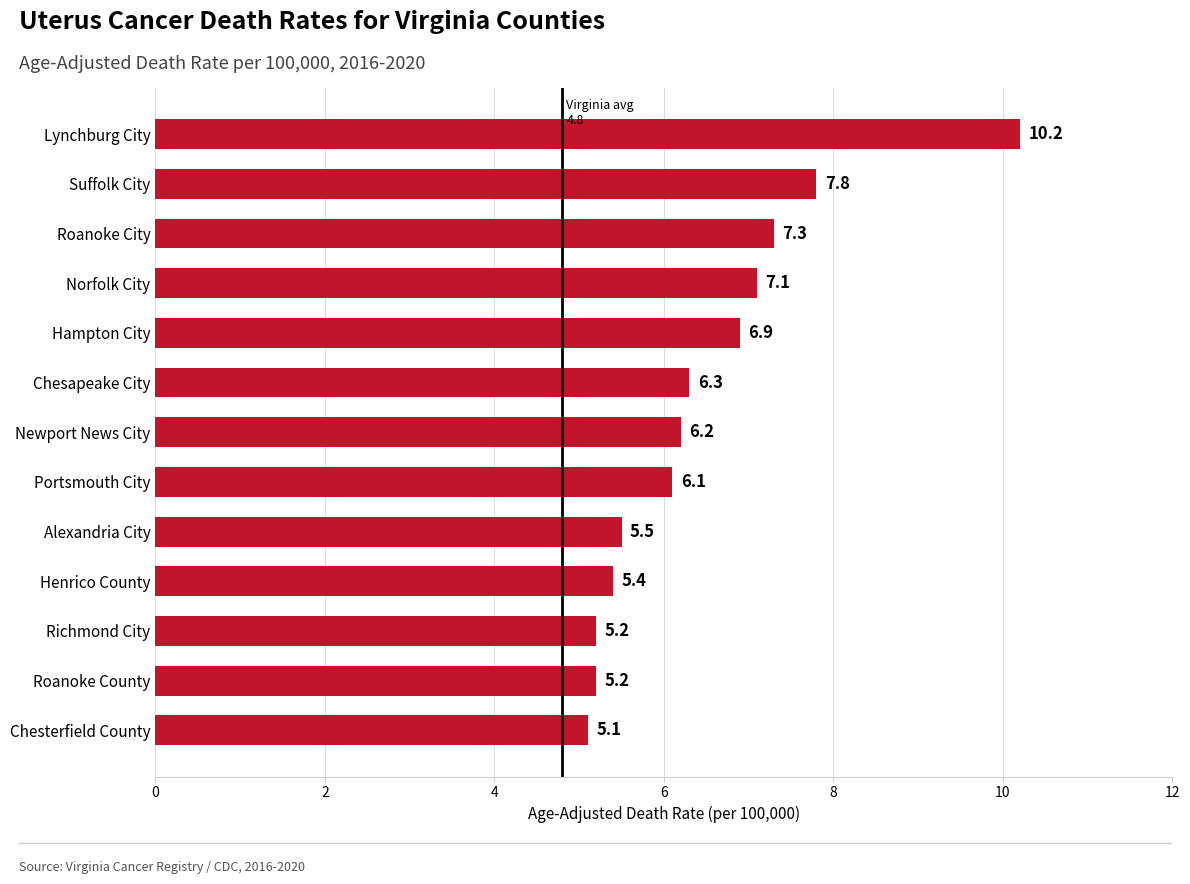

What is the sum of all values?

84.3